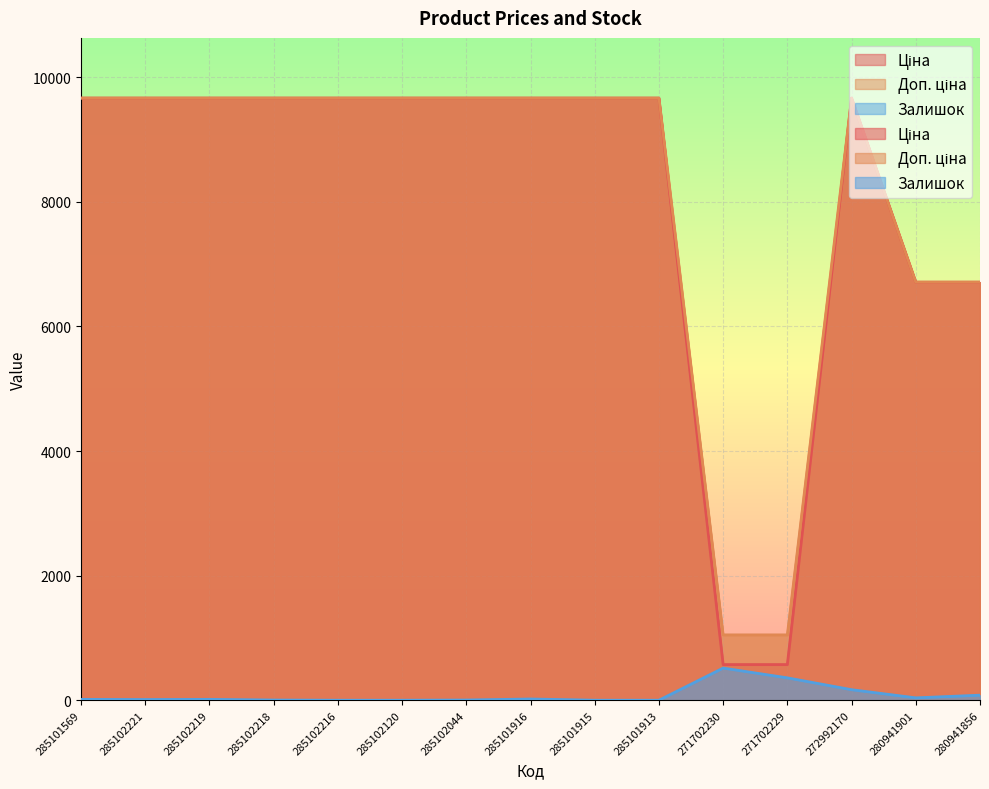

What is the difference between the highest and lowest values at 285101913?

9664.7